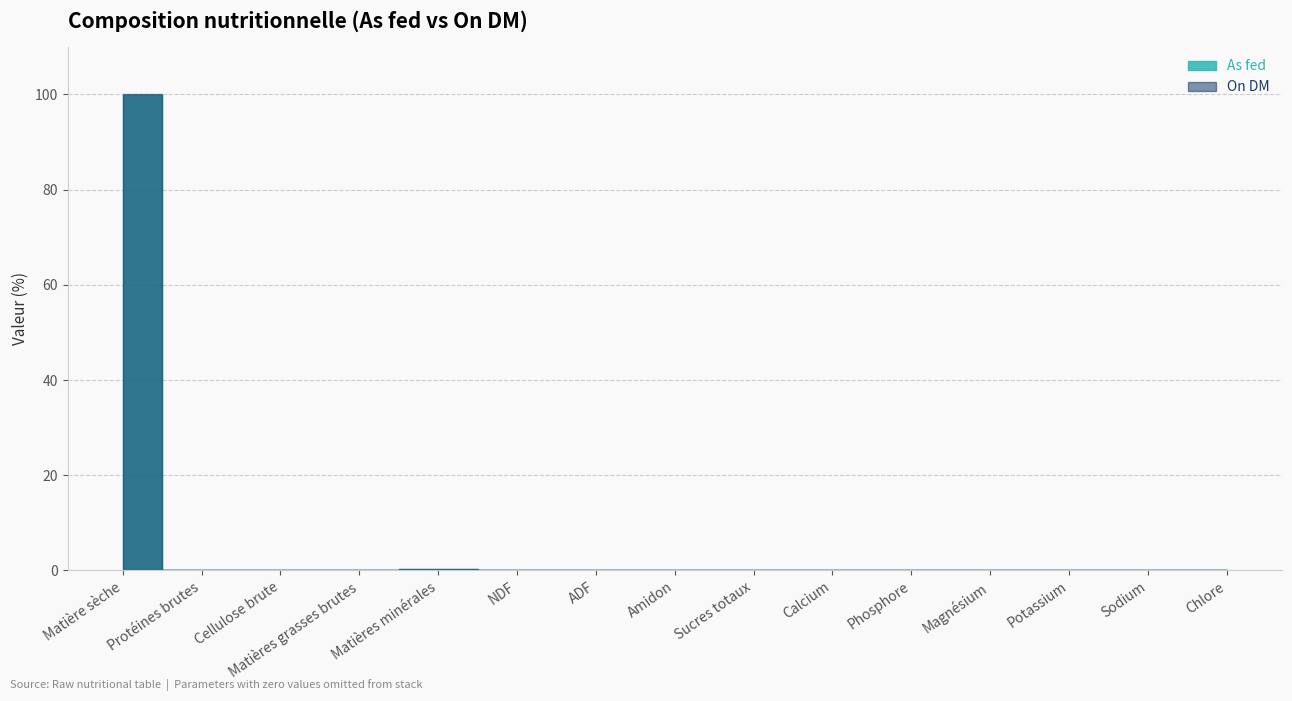

True or false: As fed has a value of -65.4 at Amidon.

False